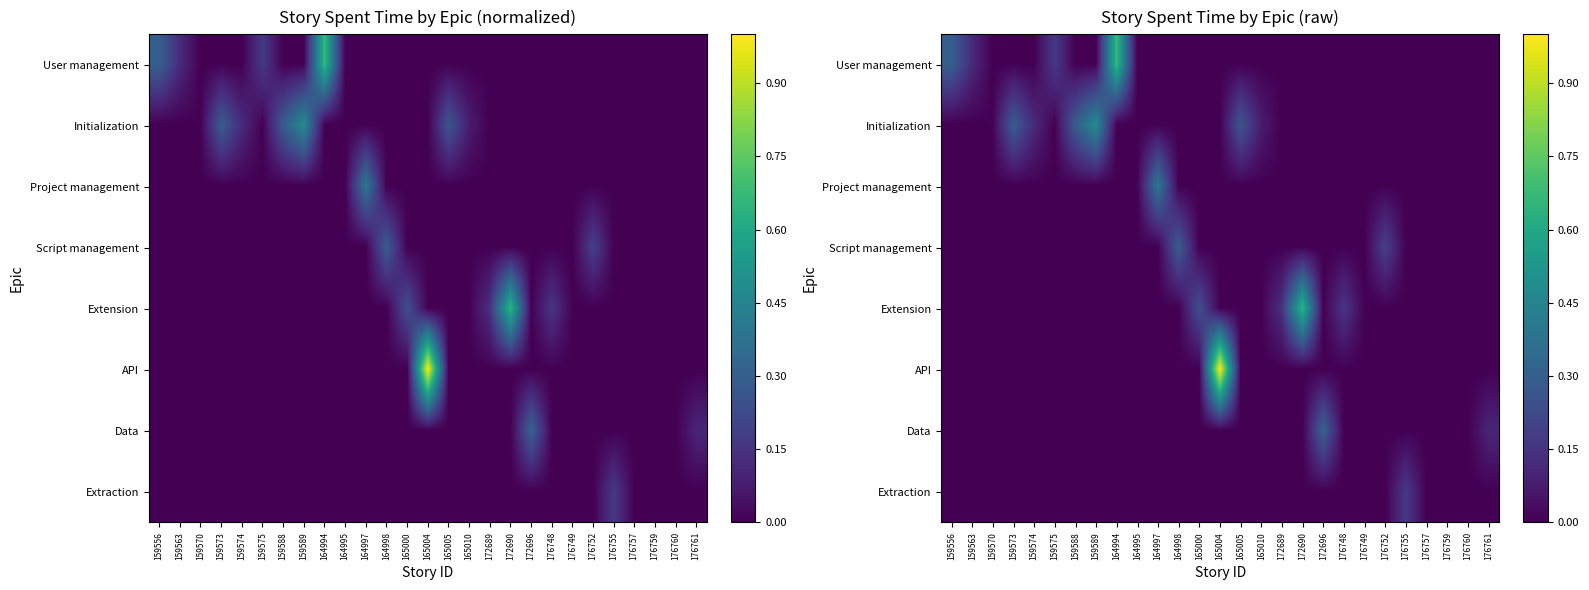

Between 176761 and 176757, which is larger?

176761